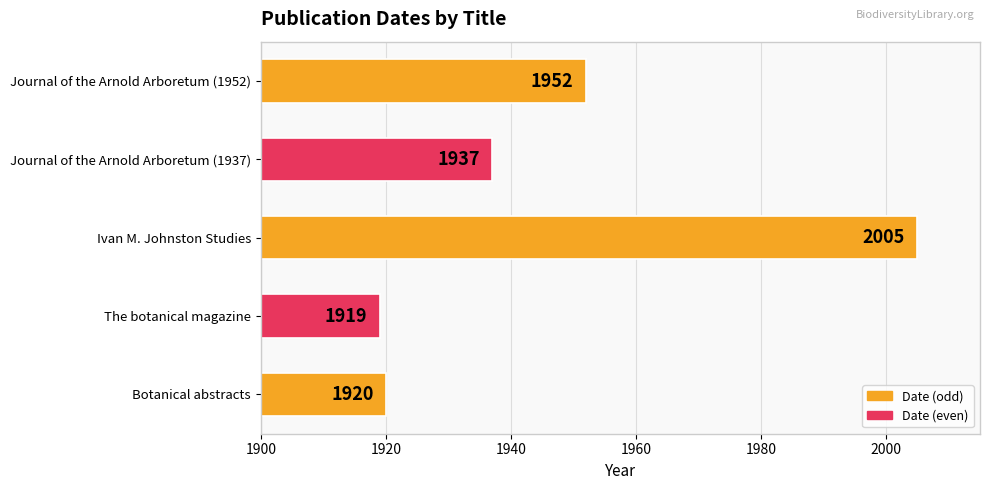

Read the value at Journal of the Arnold Arboretum (1952).

1952